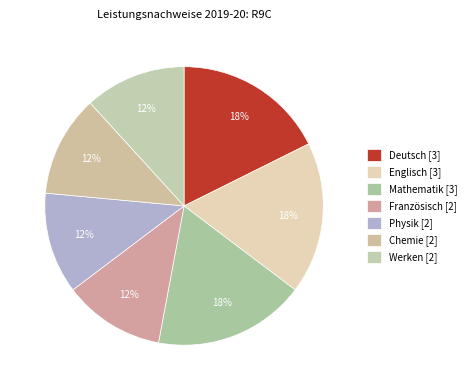

What is the smallest slice in the pie chart?

Französisch